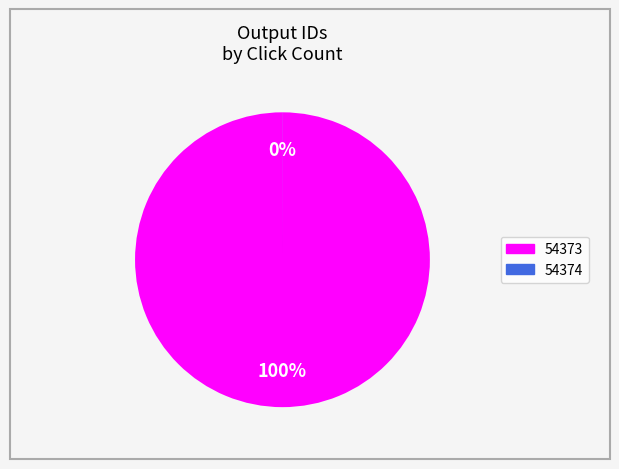

True or false: 54373 accounts for 85% of the total.

False